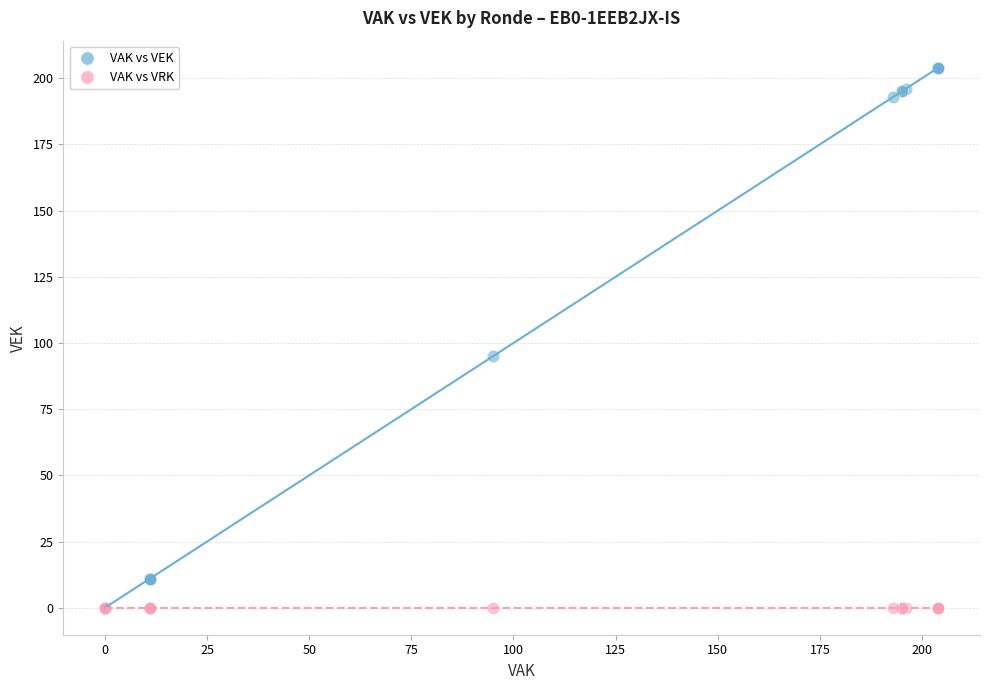

In the VAK vs VEK series, what Y value is closest to 102?

95